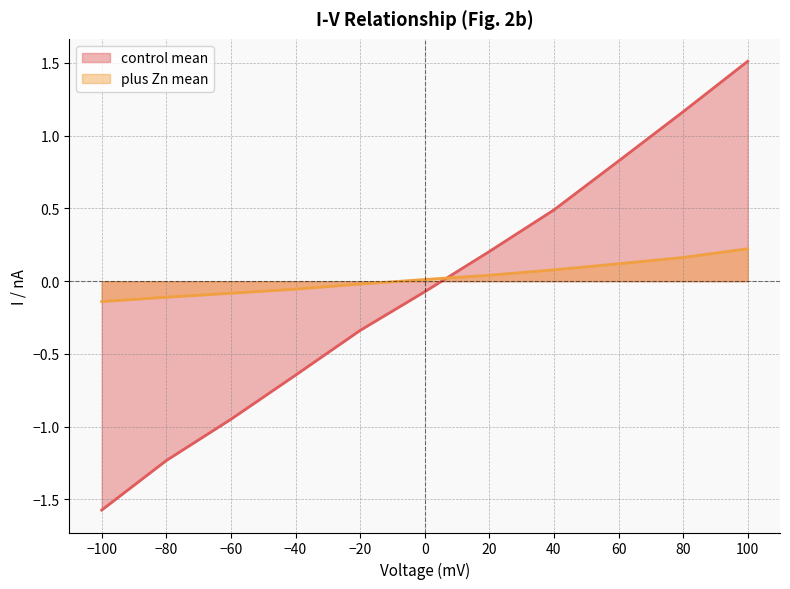

How many lines are shown in the chart?

2